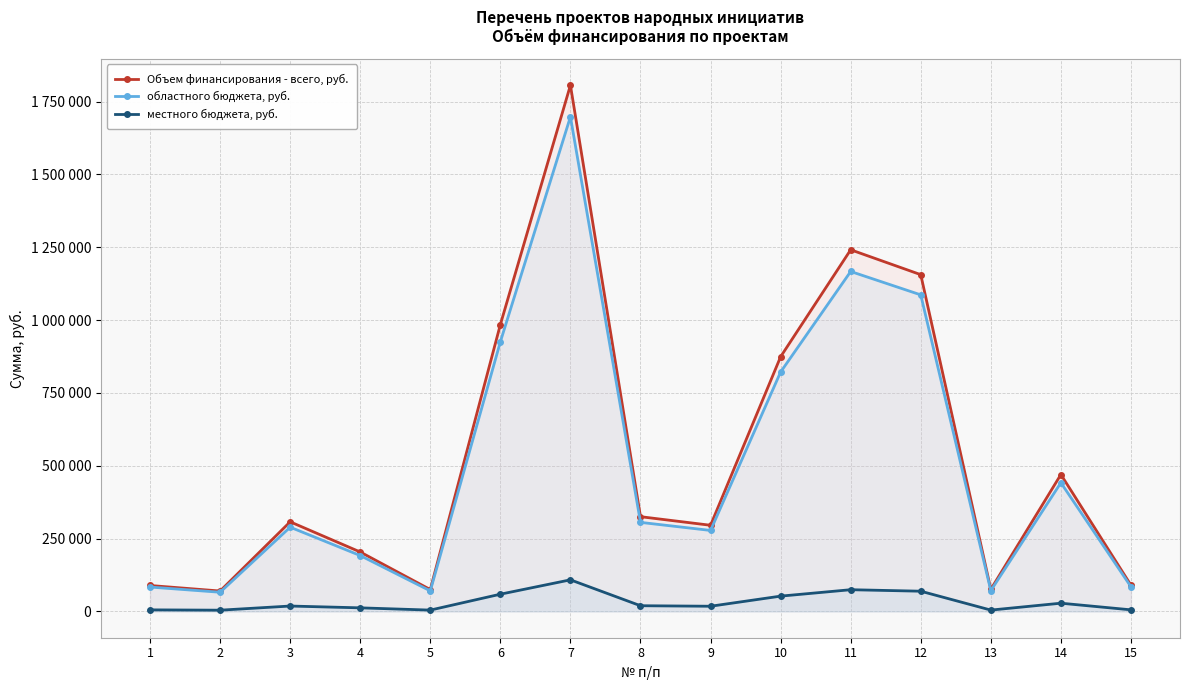

What are all the series names shown in the legend?

Объем финансирования - всего, руб., областного бюджета, руб., местного бюджета, руб.